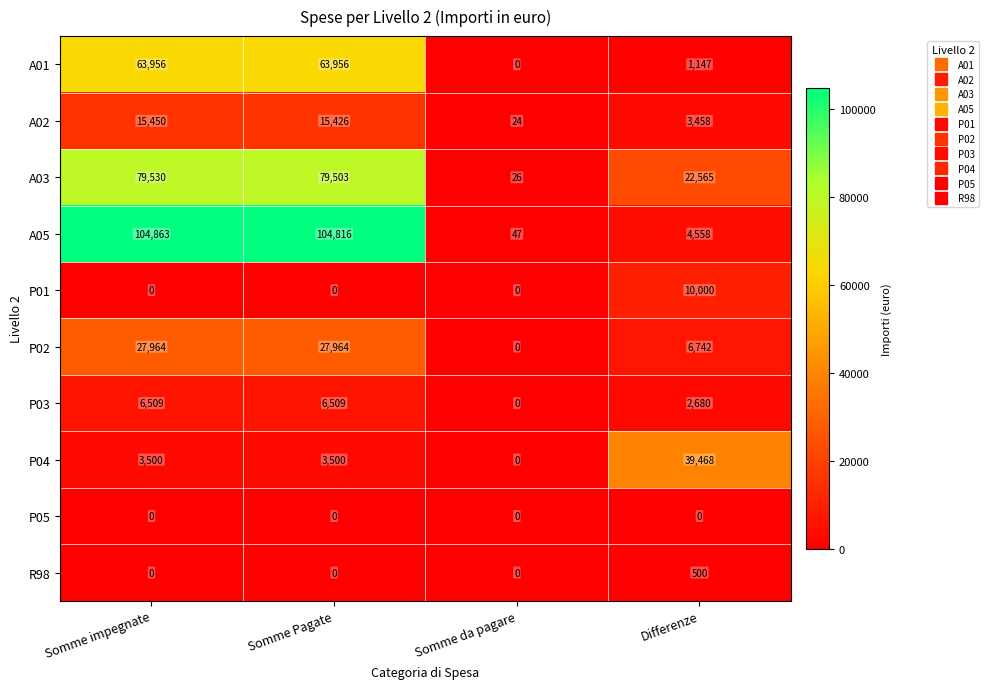

True or false: P02 has a value of 27964 at Somme Pagate.

True